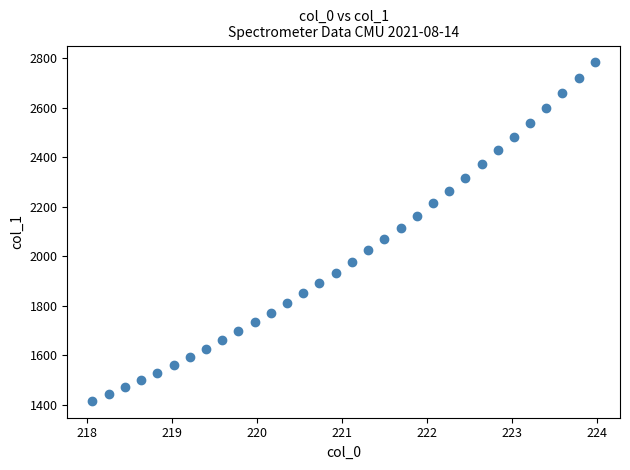

What is the range of Y values (max minus min)?

1367.4